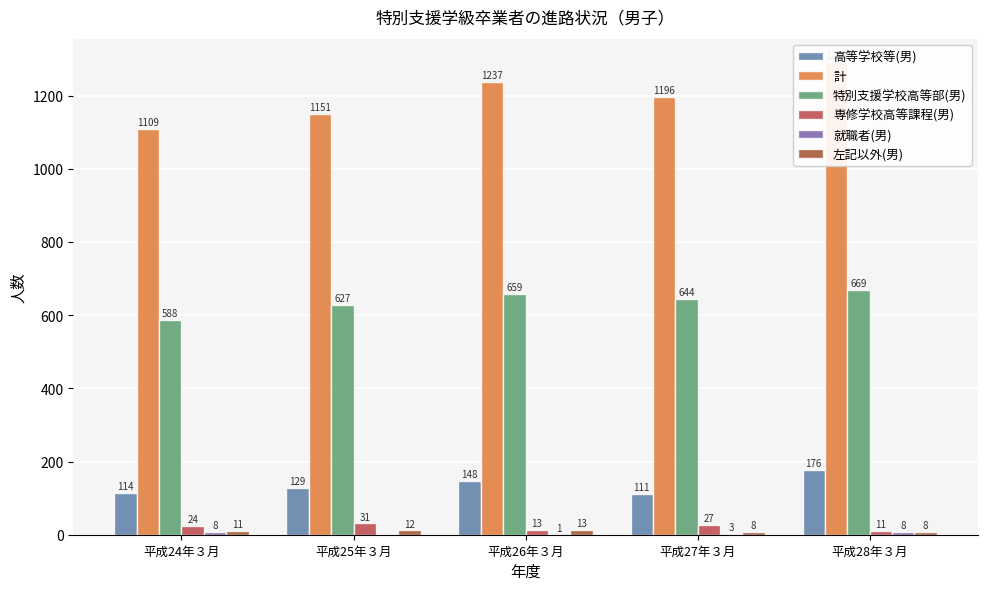

What is the sum of the 計 values at 平成28年３月 and 平成27年３月?

2487